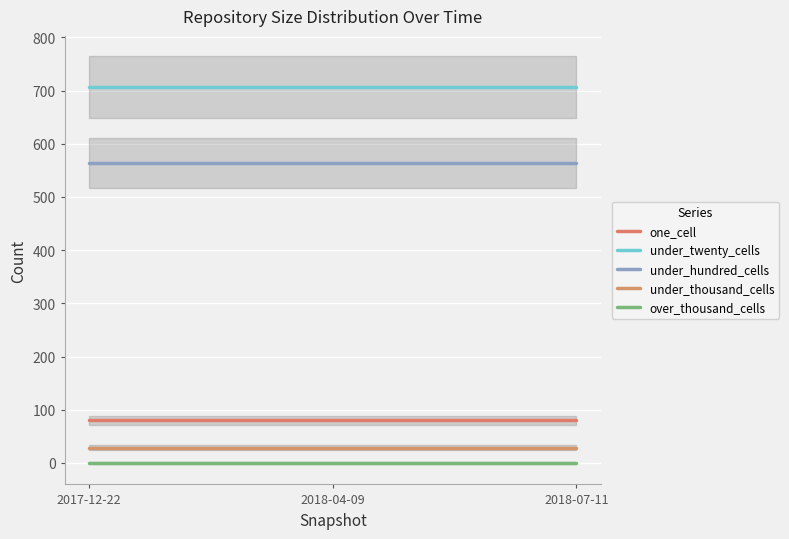

What is the difference between the highest and lowest values at 2017-12-22?

706